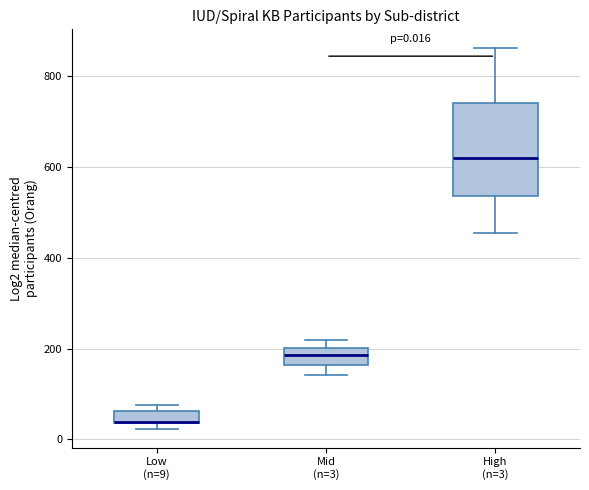

Comparing the boxes themselves (not the whiskers), which one is the tallest?

High (n=3)